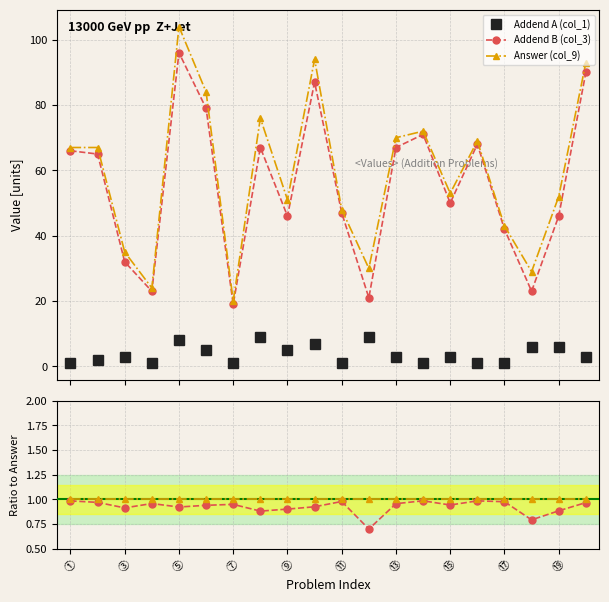

True or false: Addend A (col_1) has a value of 0.0 at 15.

False